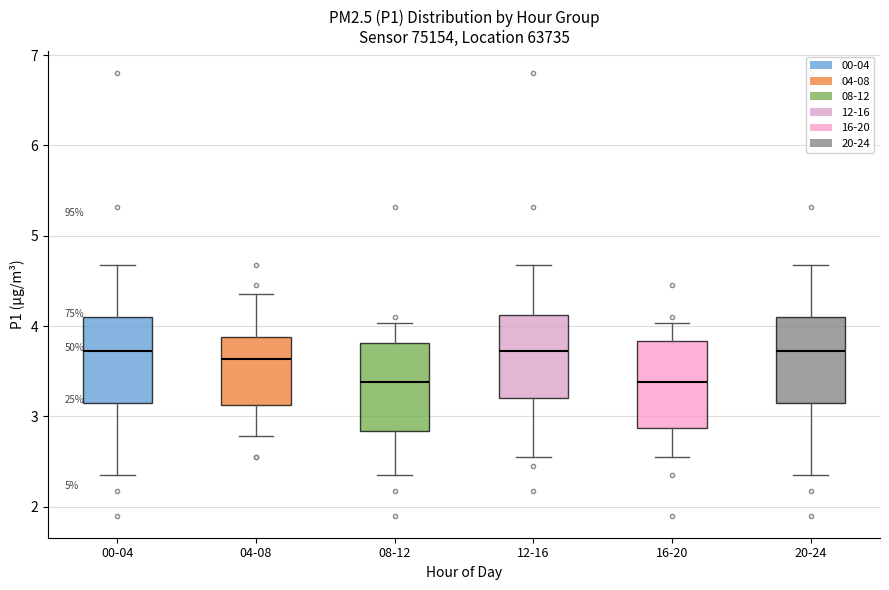

Reading left to right, transcribe this box plot: for each box, give where its median line is, the range the box spans, and where its two whiskers end, as read against the y-axis. The values are not printed on the chart, so give them approximately, as read against the axis.

00-04: median 3.7, box 3.1 to 4.1, whiskers 2.4 to 4.7
04-08: median 3.6, box 3.1 to 3.9, whiskers 2.8 to 4.4
08-12: median 3.4, box 2.8 to 3.8, whiskers 2.4 to 4.0
12-16: median 3.7, box 3.2 to 4.1, whiskers 2.6 to 4.7
16-20: median 3.4, box 2.9 to 3.8, whiskers 2.6 to 4.0
20-24: median 3.7, box 3.1 to 4.1, whiskers 2.4 to 4.7